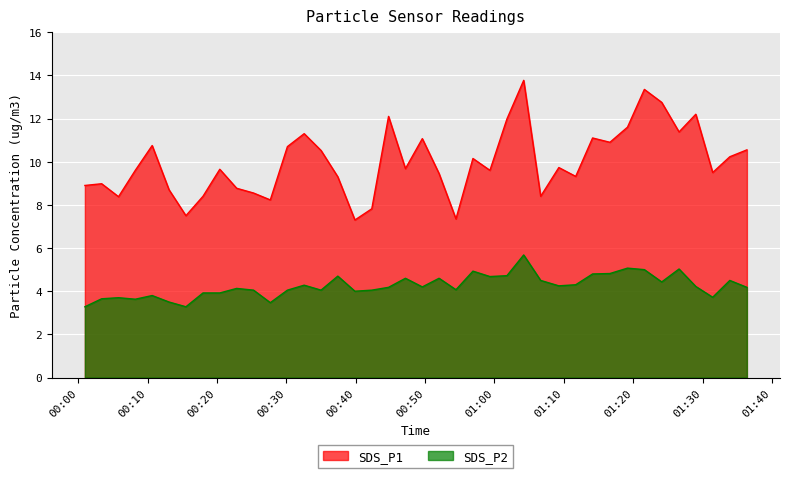

List the series in order of their overall mean, lowest first.

SDS_P2, SDS_P1